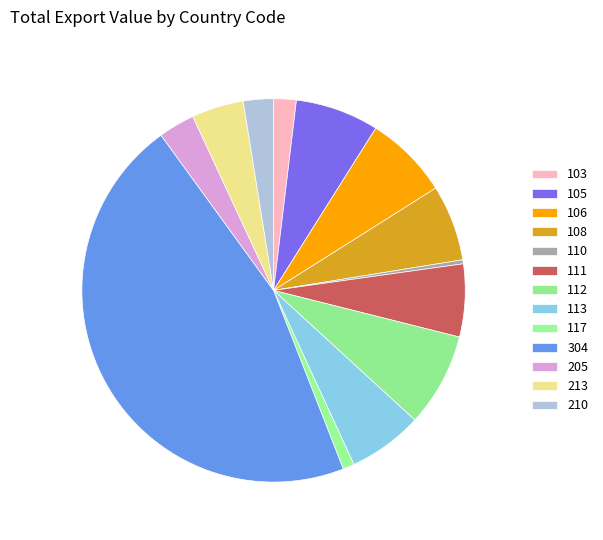

How many segments does this pie chart have?

13